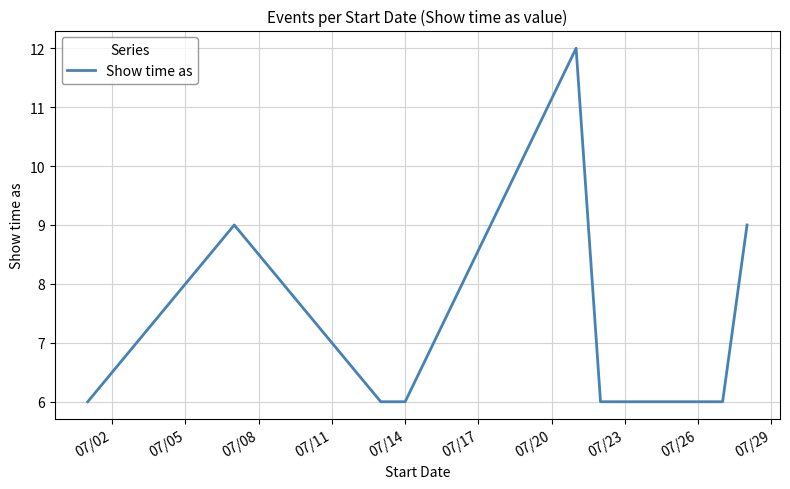

True or false: the data has more than 2 interior local peaks.

False